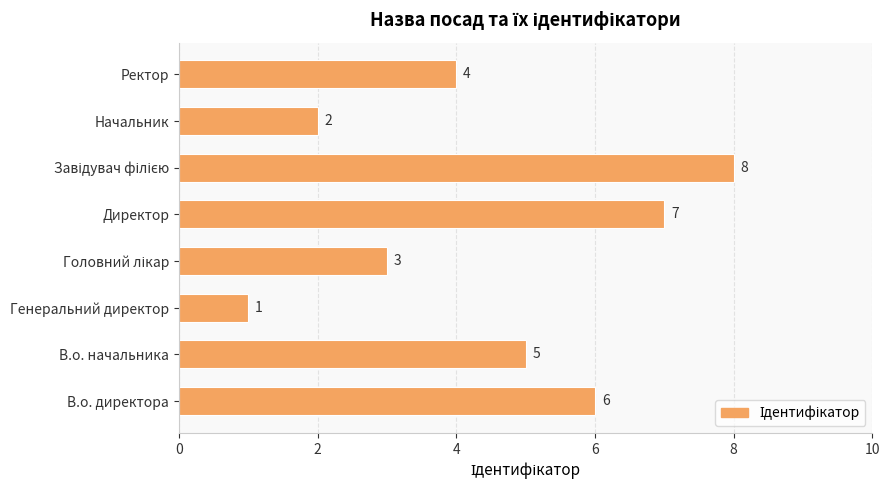

Approximately how many times larger is the value at В.о. начальника compared to В.о. директора?

0.8